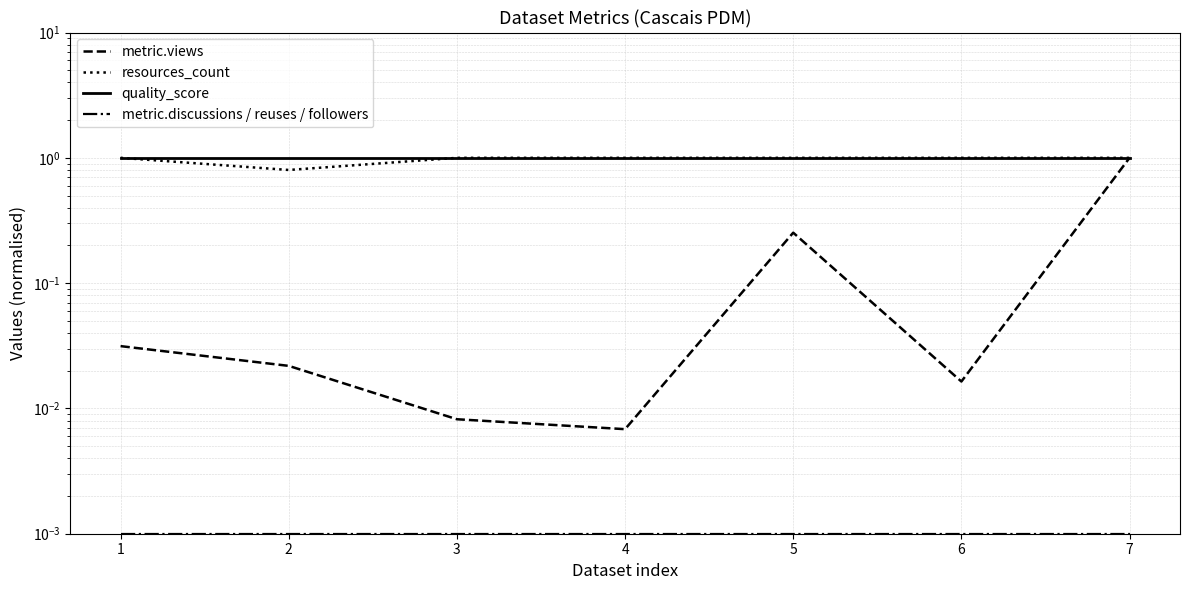

True or false: quality_score and metric.discussions / reuses / followers intersect in this chart.

False